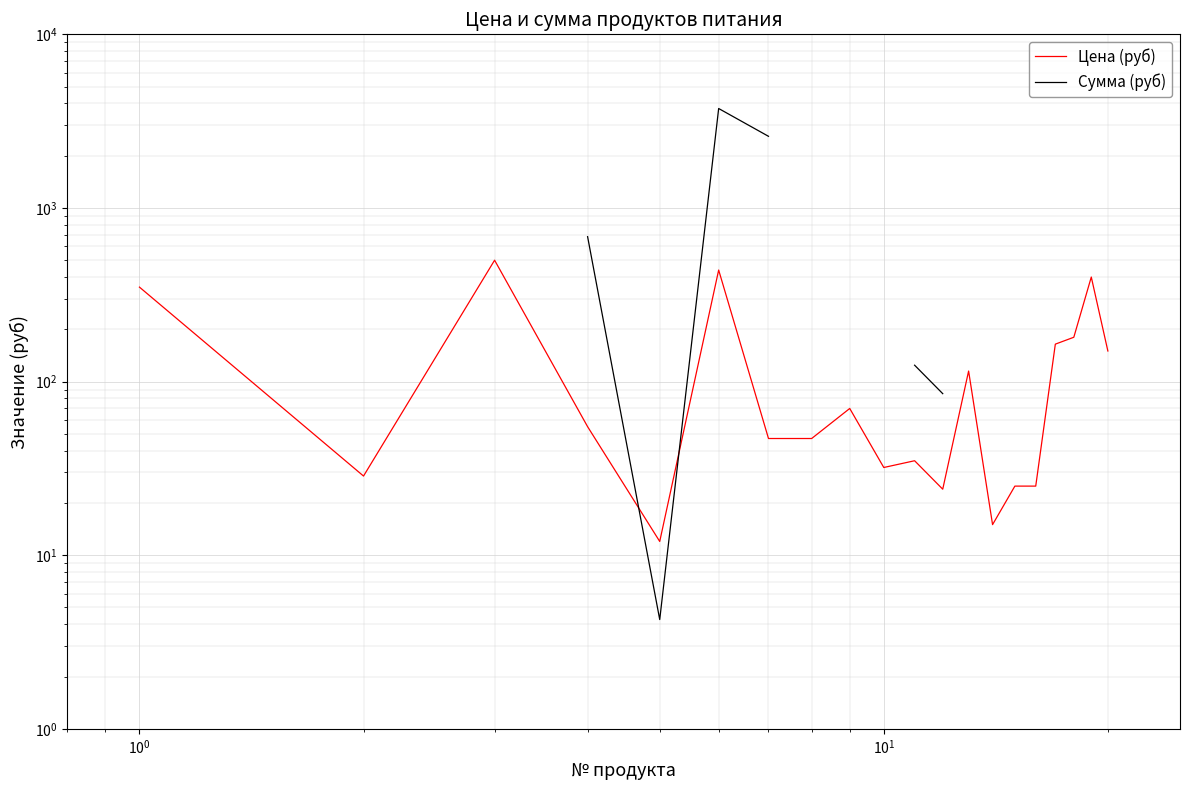

What is the average value of the Цена (руб) series?

135.7